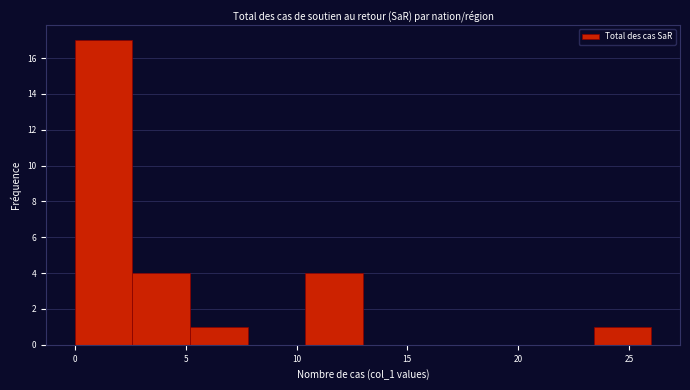

What is the height of the bar covering 5.2 to 7.8 on the x-axis? Neither the bar edges nor the heights are printed on the chart, so give them approximately, as read against the axes.

1